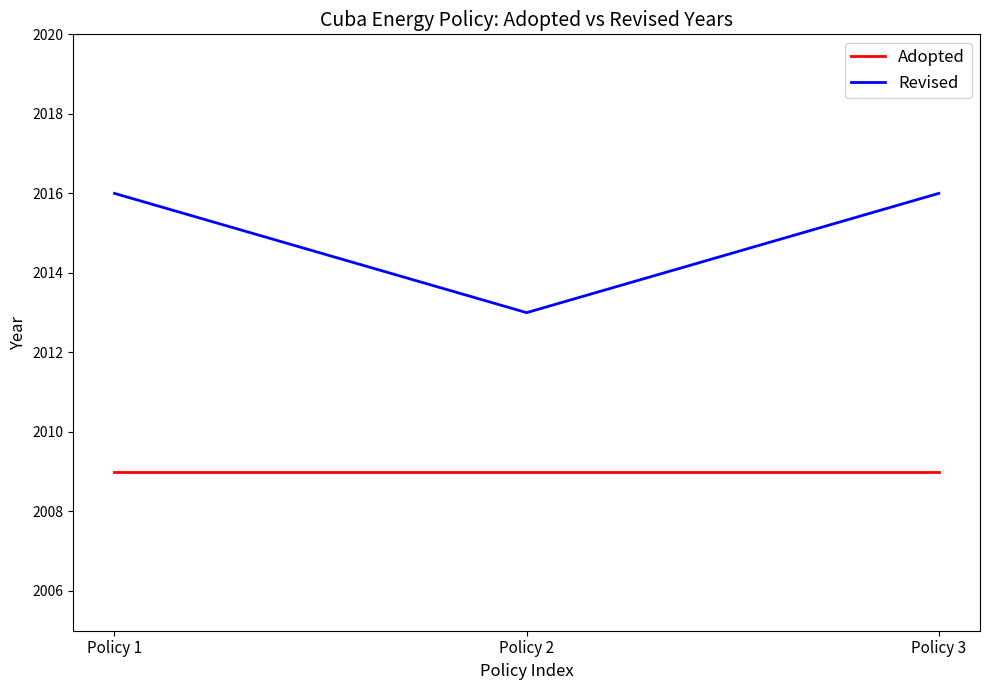

Which series has the largest total across all categories?

Revised